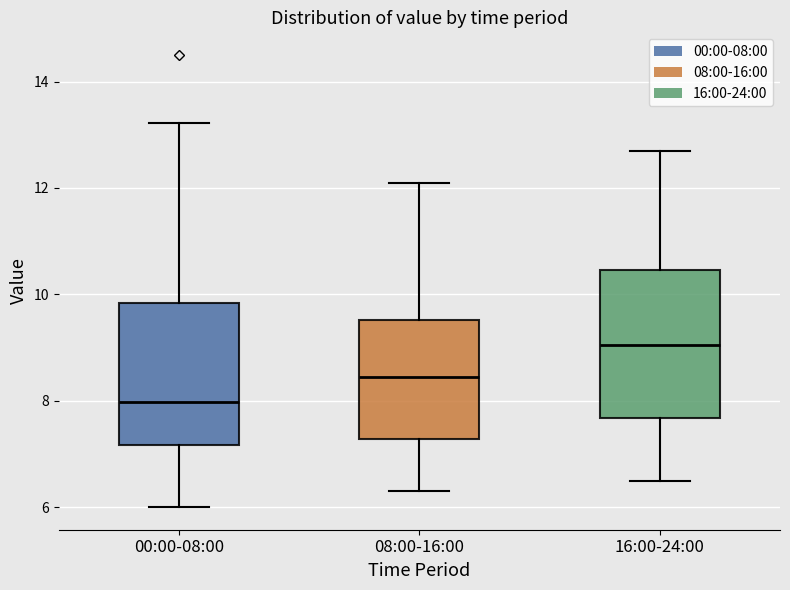

Reading left to right, transcribe this box plot: for each box, give where its median line is, the range the box spans, and where its two whiskers end, as read against the y-axis. The values are not printed on the chart, so give them approximately, as read against the axis.

00:00-08:00: median 8.0, box 7.2 to 9.8, whiskers 6.0 to 13.2
08:00-16:00: median 8.4, box 7.2 to 9.6, whiskers 6.4 to 12.2
16:00-24:00: median 9.0, box 7.6 to 10.4, whiskers 6.6 to 12.8